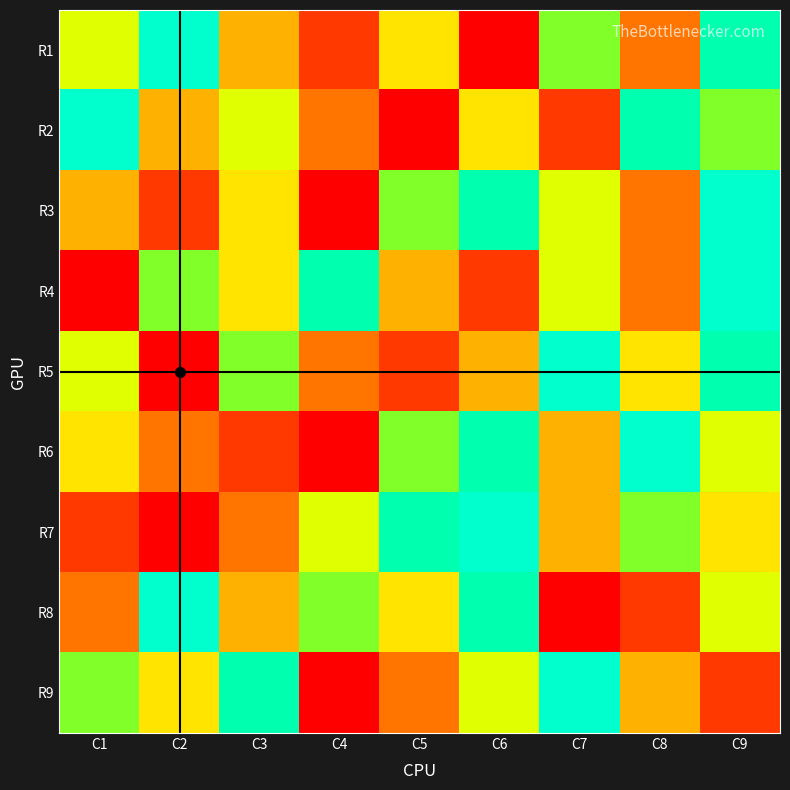

What is the spread (max minus min) of values at C7?

8